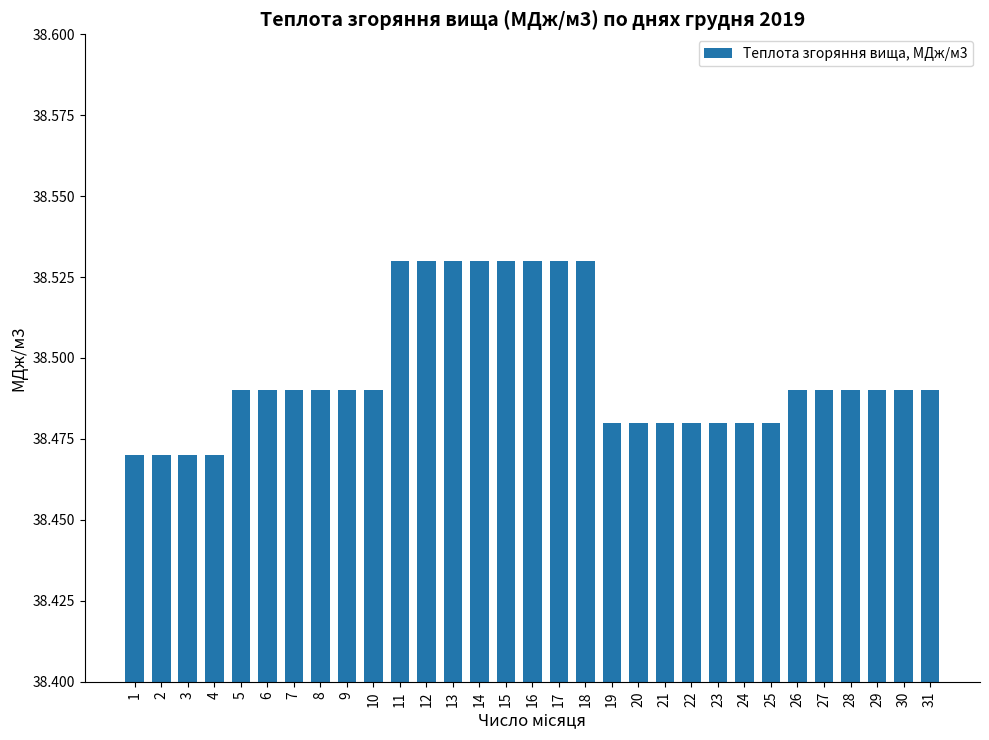

How many bars are there in total?

31